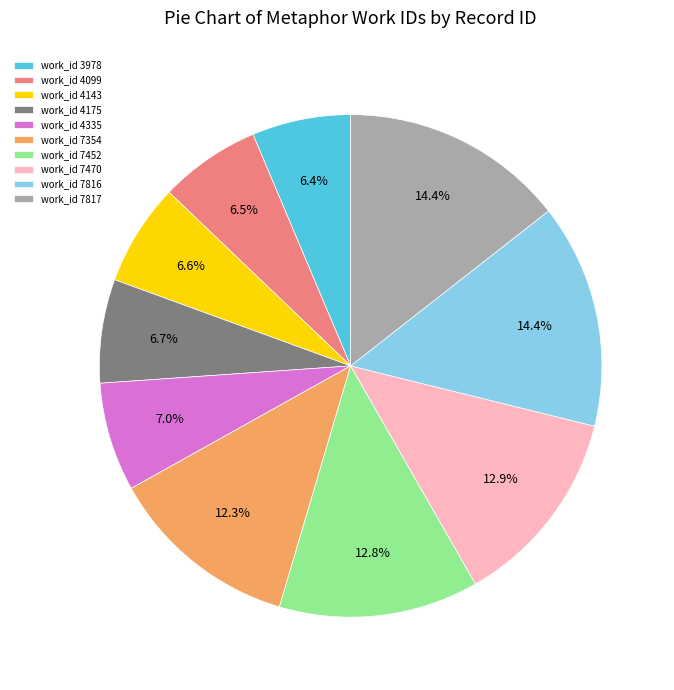

Combined, do work_id 4143 and work_id 4335 account for over 50%?

No